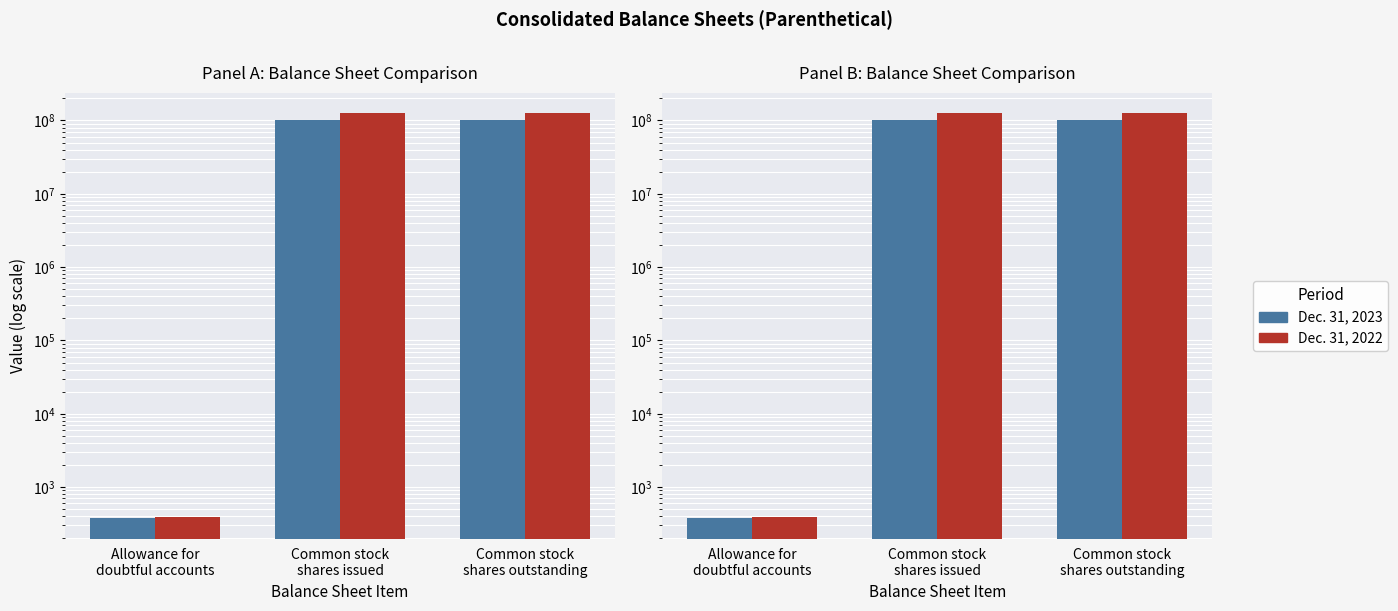

Does the chart contain any negative values?

No